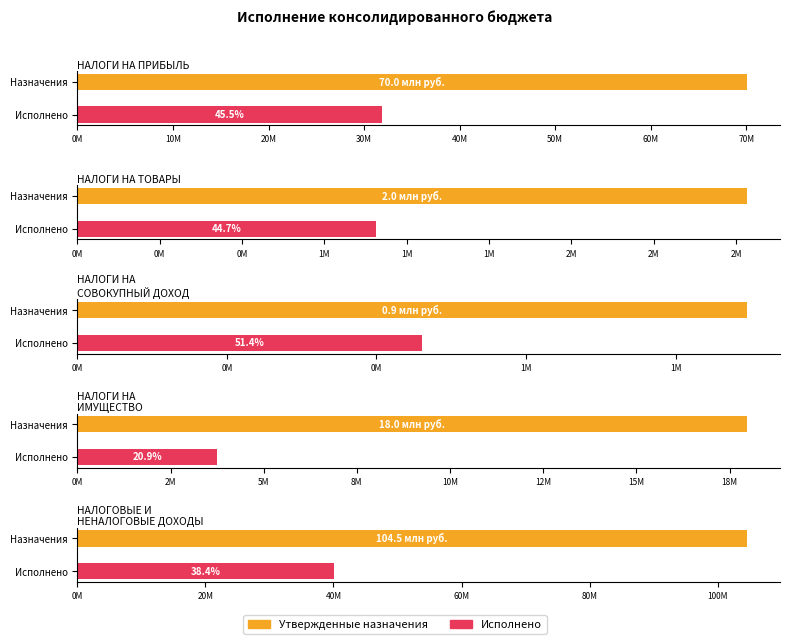

Which series has the widest spread of values?

Утвержденные назначения